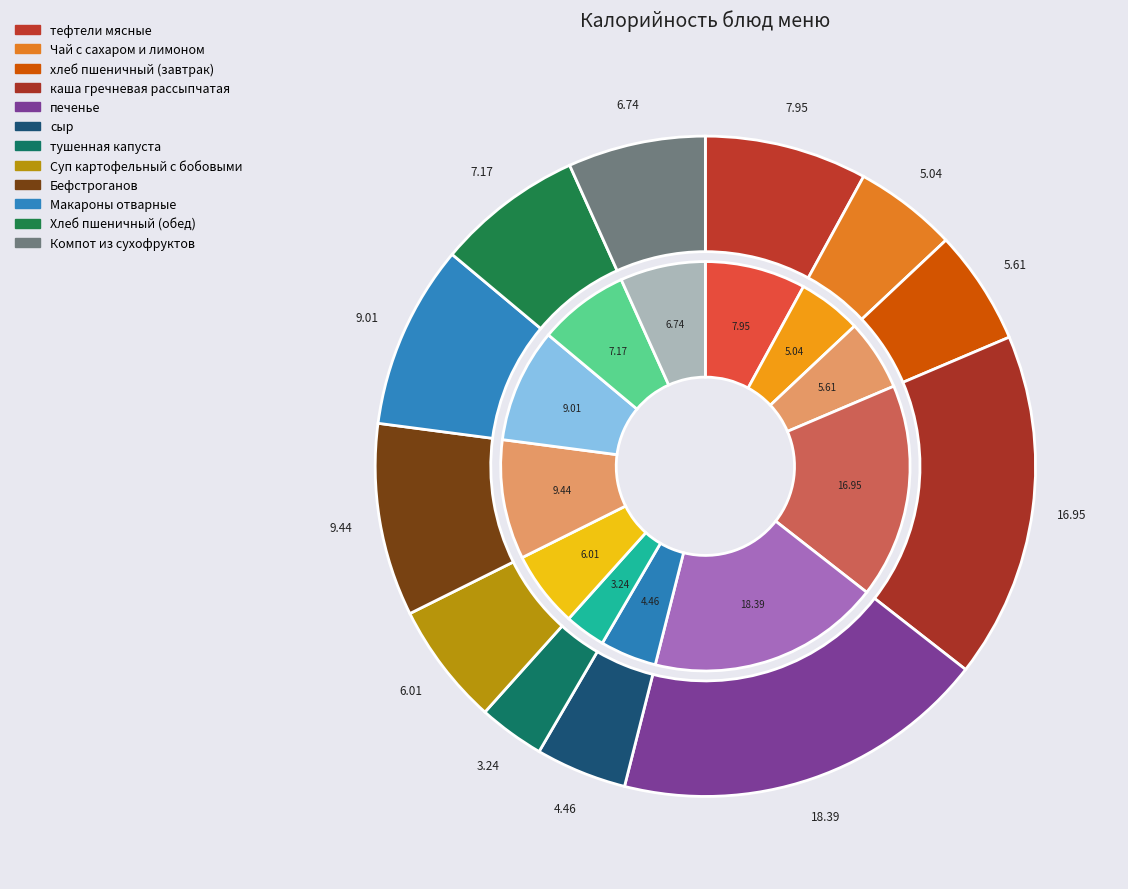

True or false: тефтели мясные accounts for 1% of the total.

False